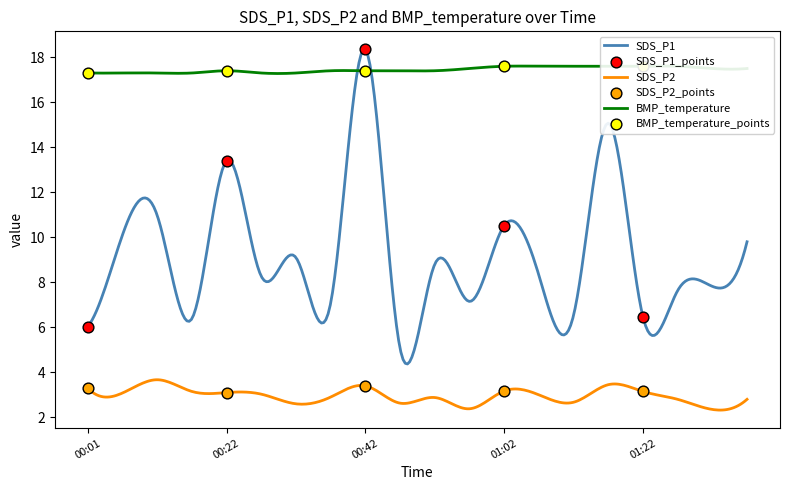

Which series reaches the minimum Y coordinate?

SDS_P2